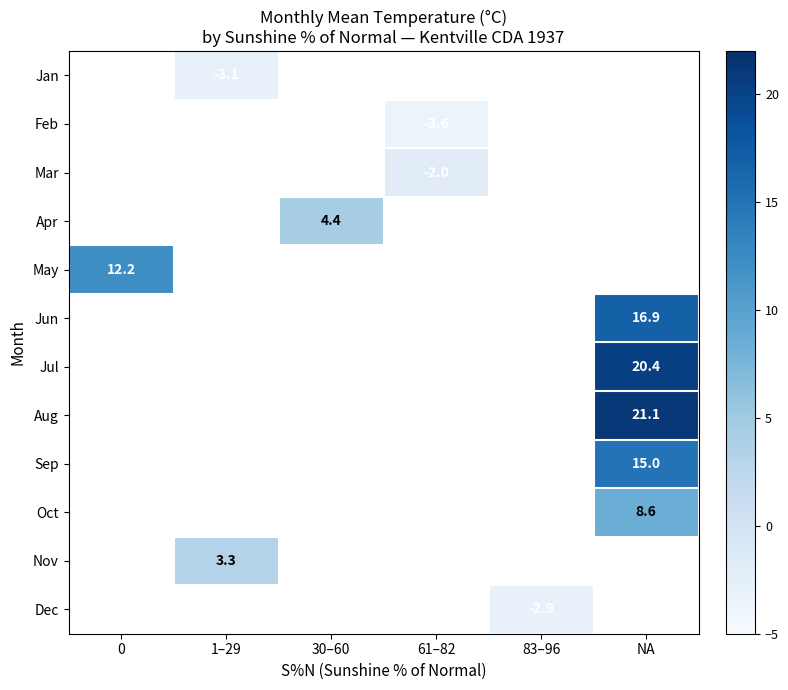

The Nov series shows 2.2 at 1–29. True or false?

False